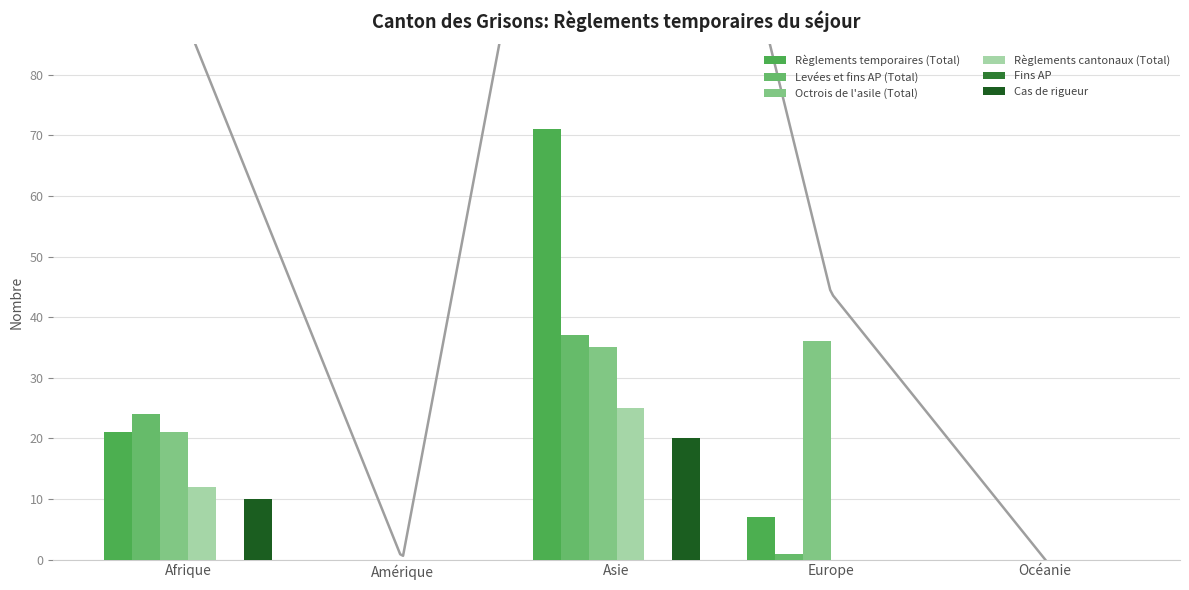

What is the difference between the Octrois de l'asile (Total) values at Amérique and Afrique?

21